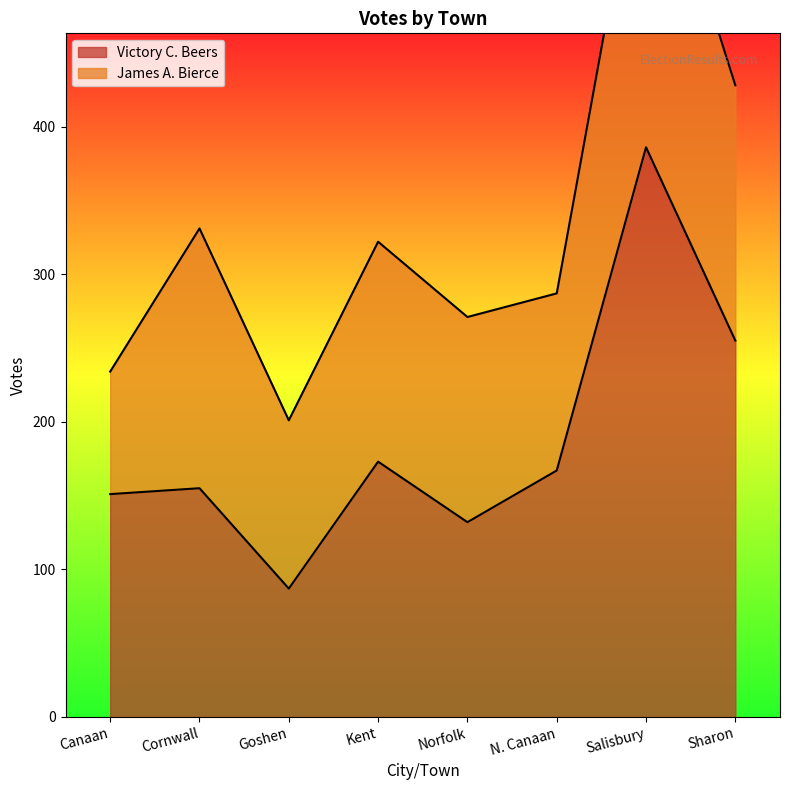

The chart shows a value of 142 at Goshen. True or false?

False